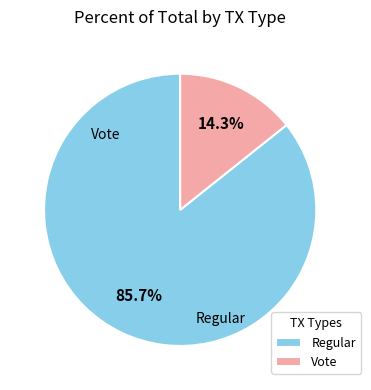

How many slices are in this pie chart?

2